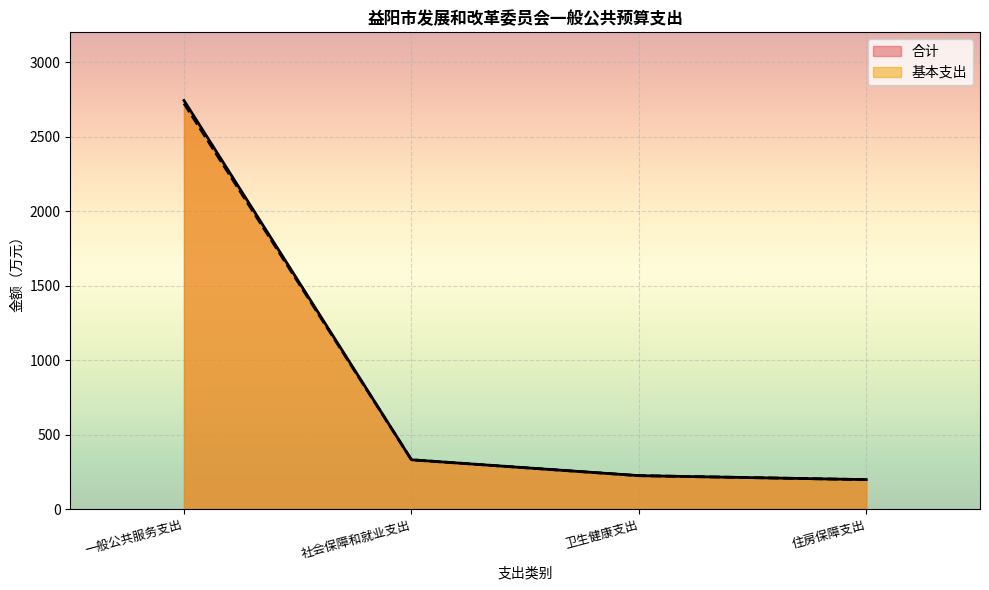

How many categories are shown in the chart?

4